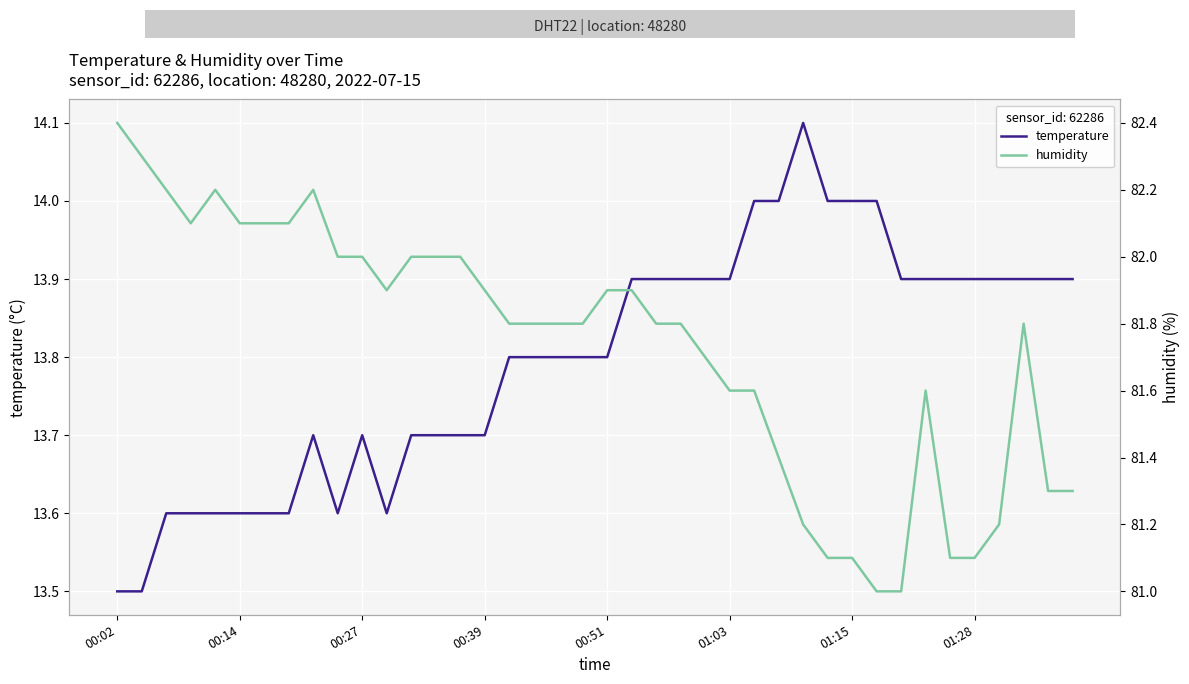

Is it true that temperature equals 9.5 at 39?

False